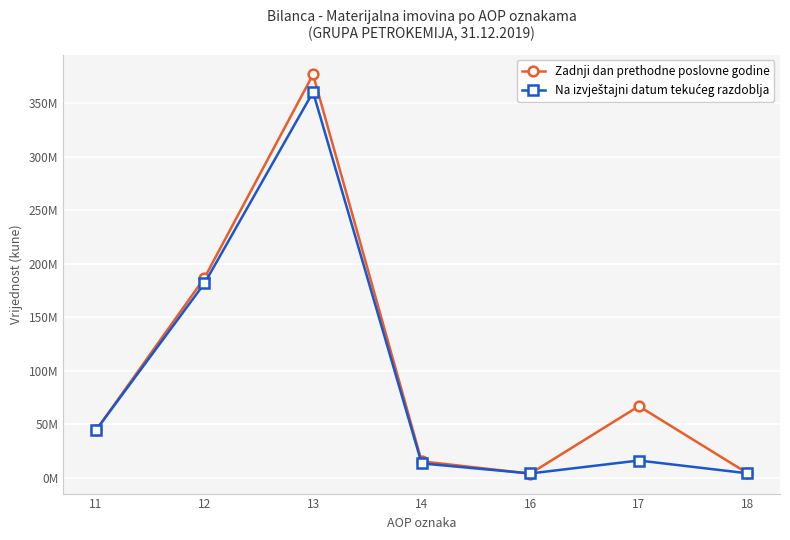

How many interior local peaks does the Zadnji dan prethodne poslovne godine series have?

2